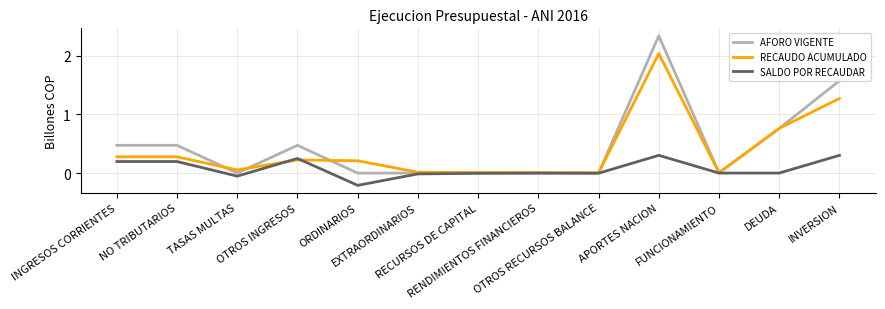

How many lines are shown in the chart?

3